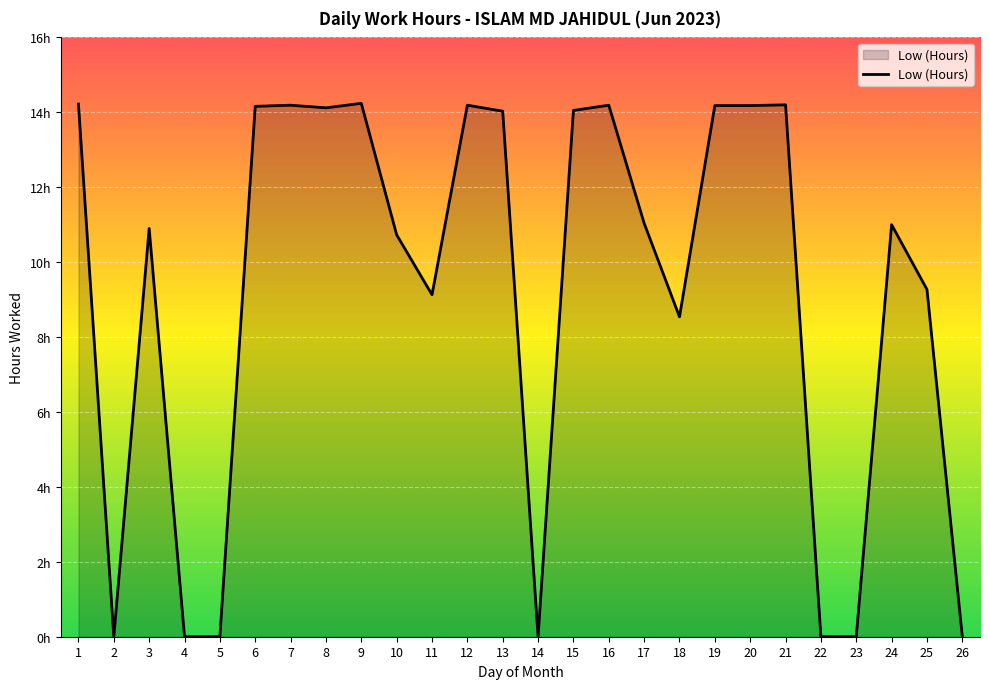

How many lines are shown in the chart?

1